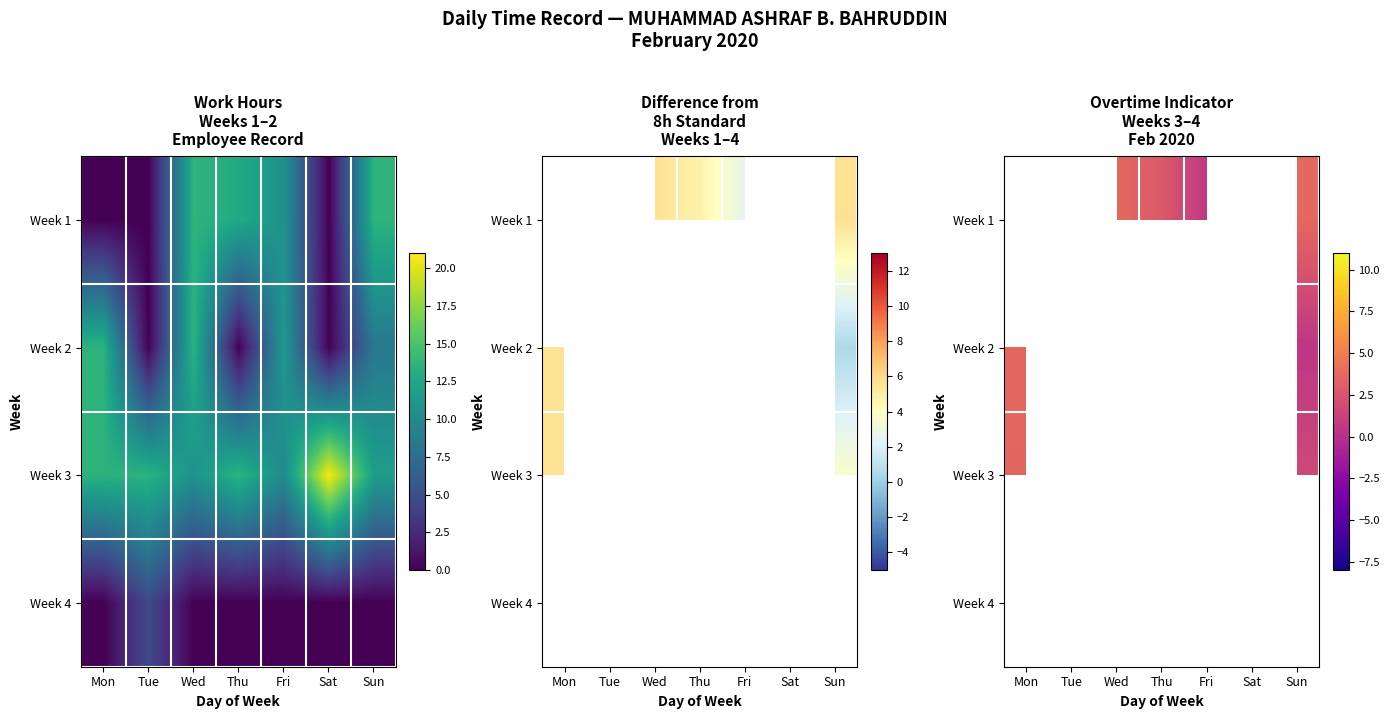

List the series in order of their peak value, highest first.

Week 3, Week 4, Week 1, Week 2